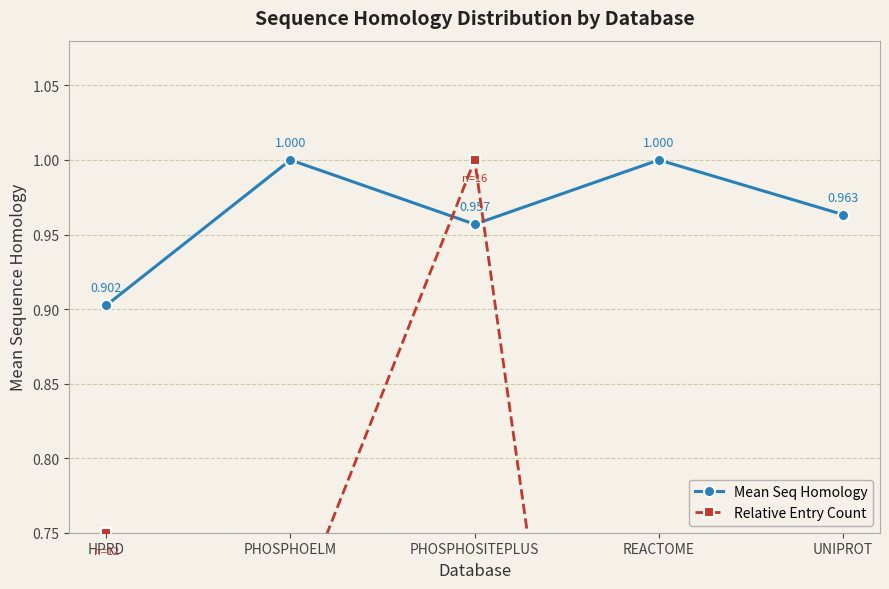

At which category is the sum across all series the highest?

PHOSPHOSITEPLUS